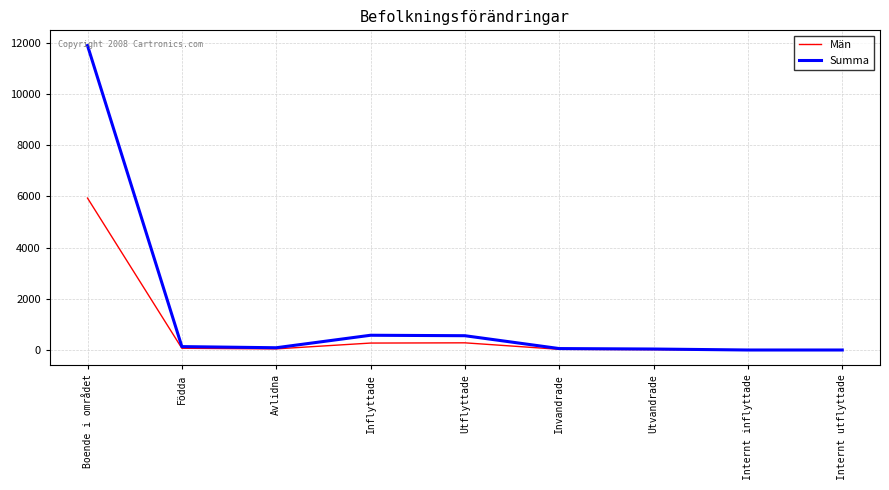

What is the total value across all series at Boende i området?

17823